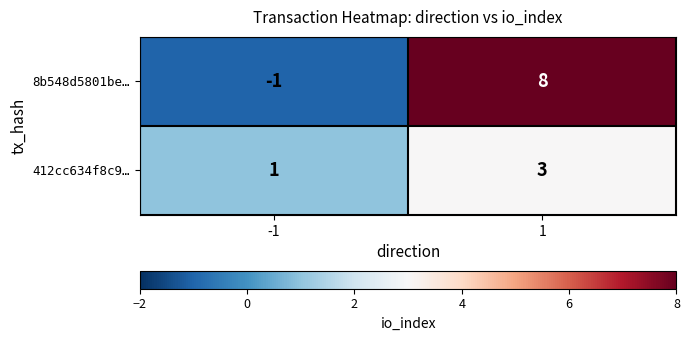

What is the greatest value displayed?

8